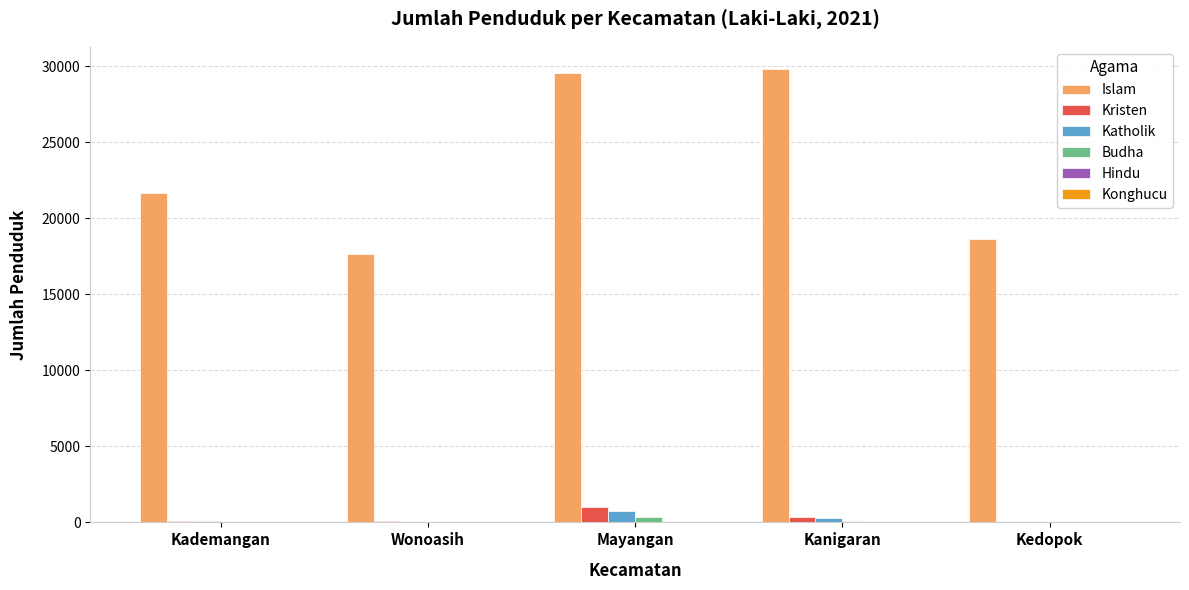

What is the sum of all Kristen values?

1601